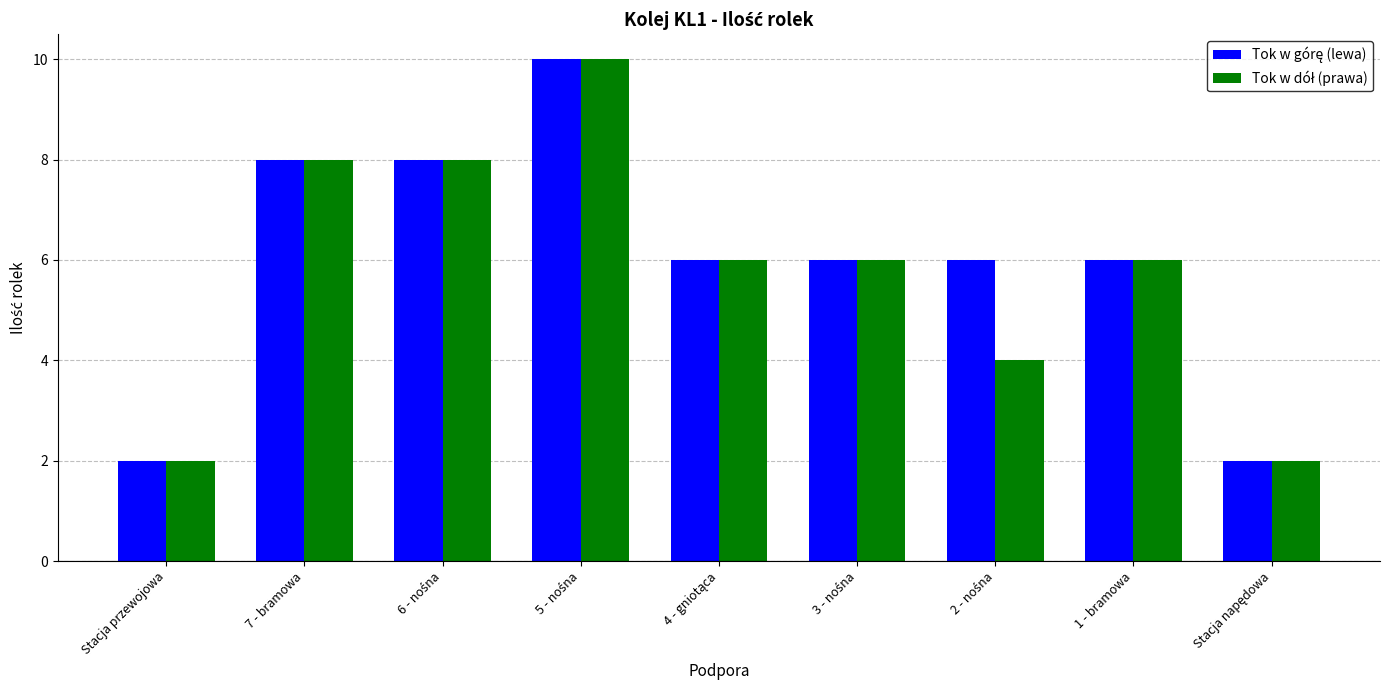

Which category has the lowest value across all series?

Stacja przewojowa